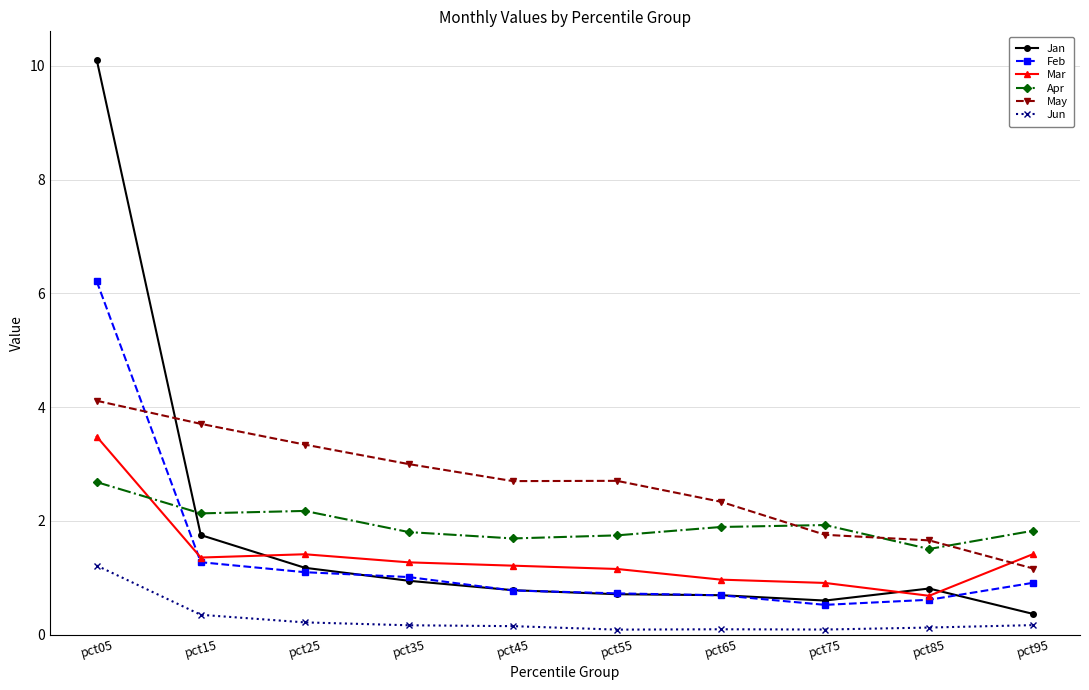

At how many categories does at least one series exceed 1?

10